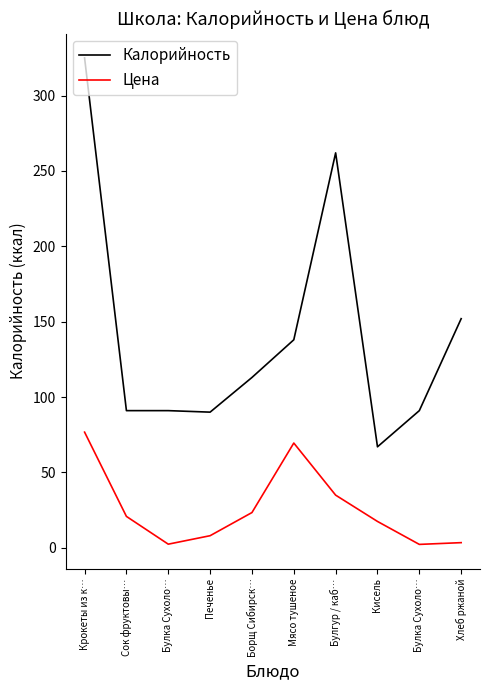

True or false: Калорийность has more than 1 interior local peaks.

False